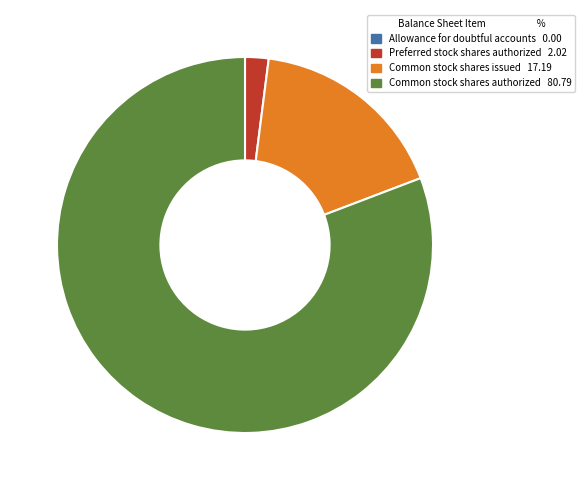

Is it true that Common stock shares issued is 17% of the pie?

True